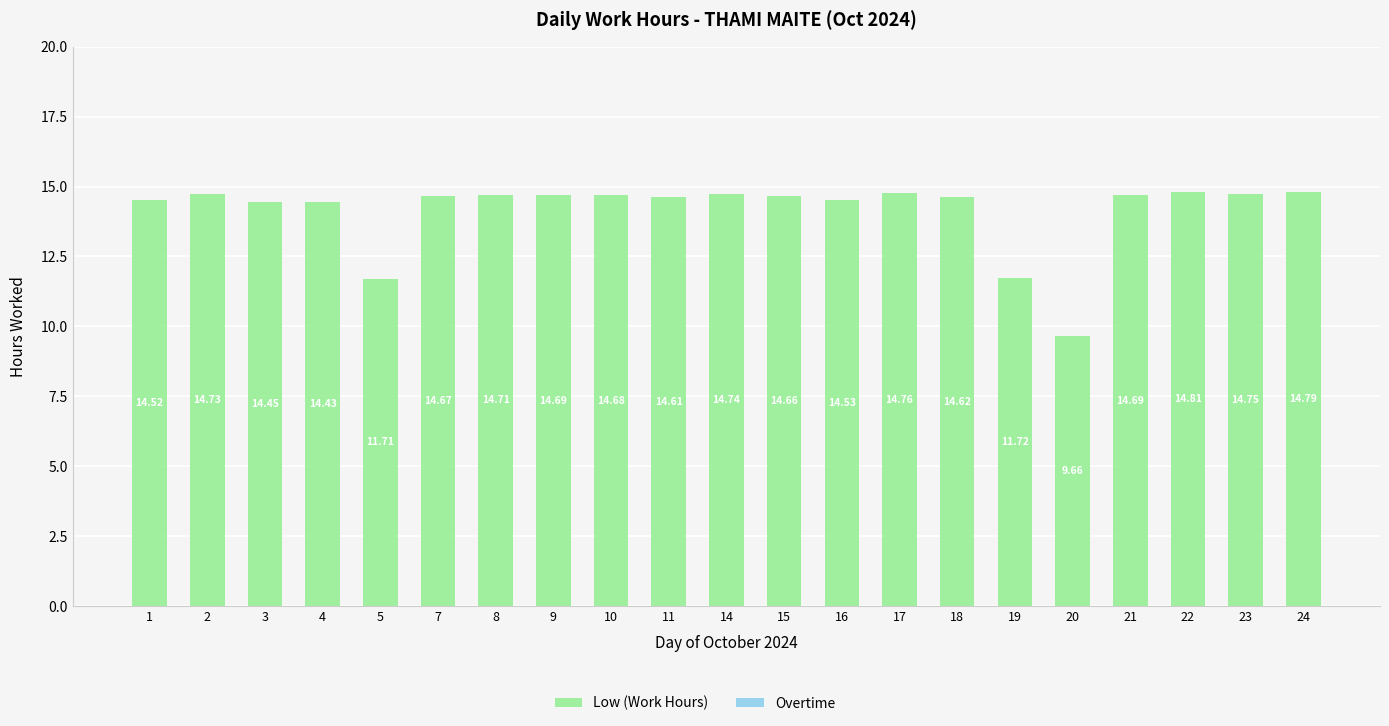

Approximately how many times larger is the value at 20 compared to 23?

0.7